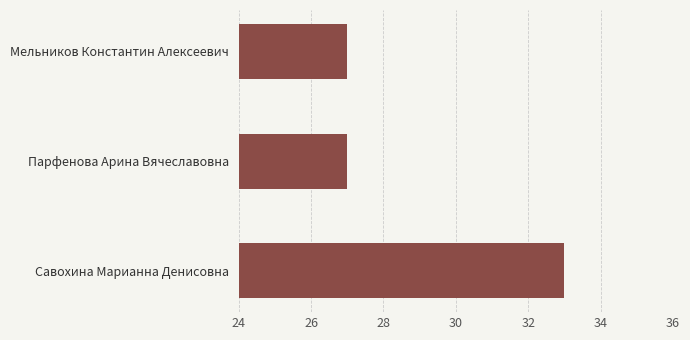

Between Савохина Марианна Денисовна and Мельников Константин Алексеевич, which is larger?

Савохина Марианна Денисовна